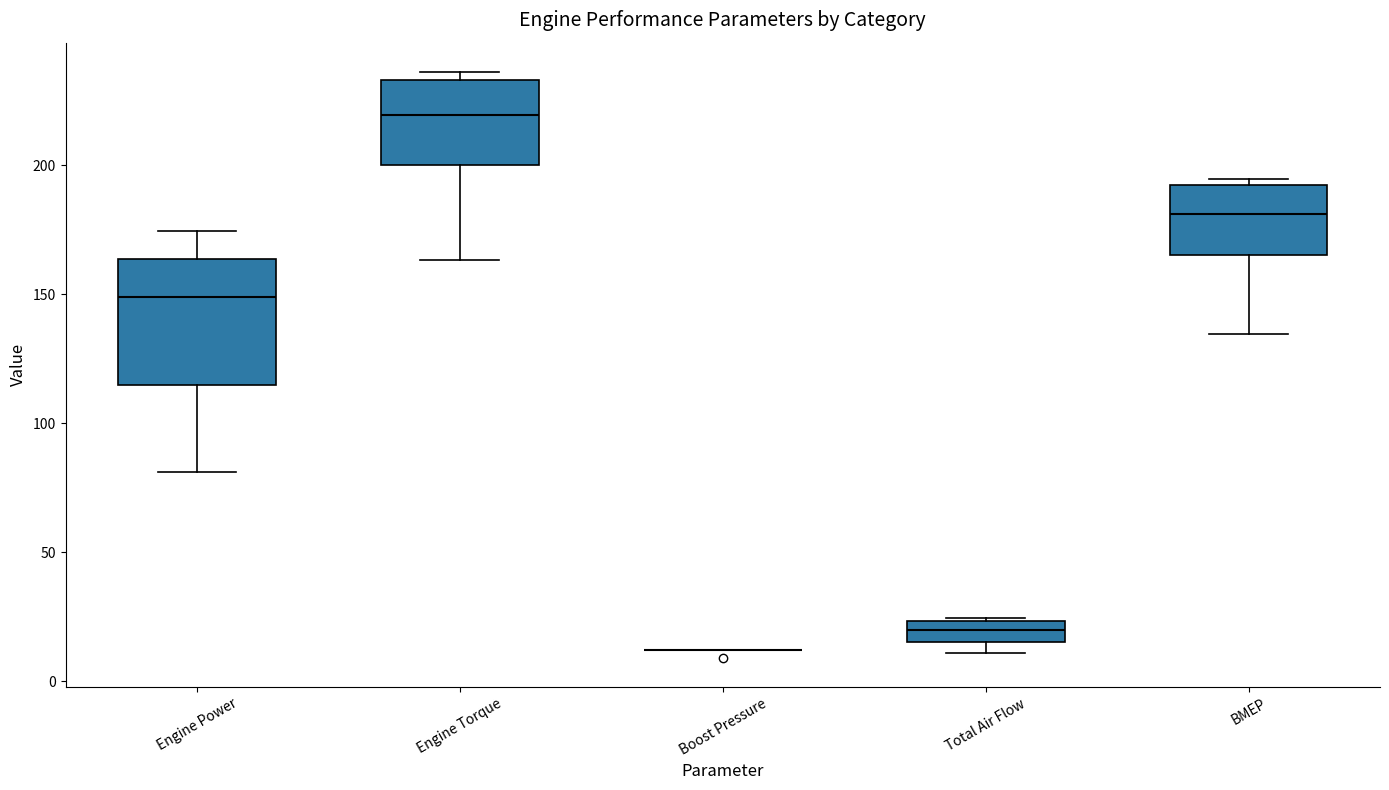

Comparing the boxes themselves (not the whiskers), which one is the tallest?

Engine Power